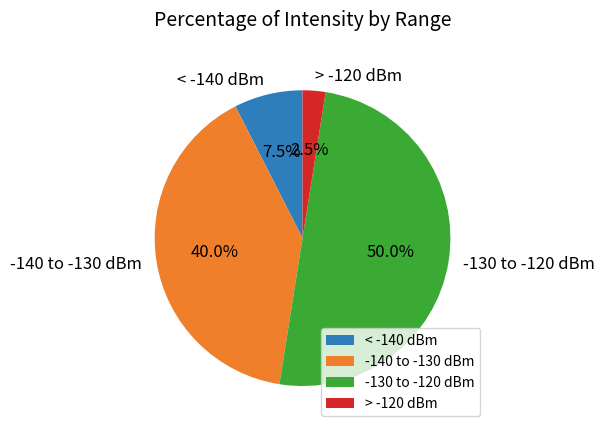

Which slice is the smallest?

> -120 dBm